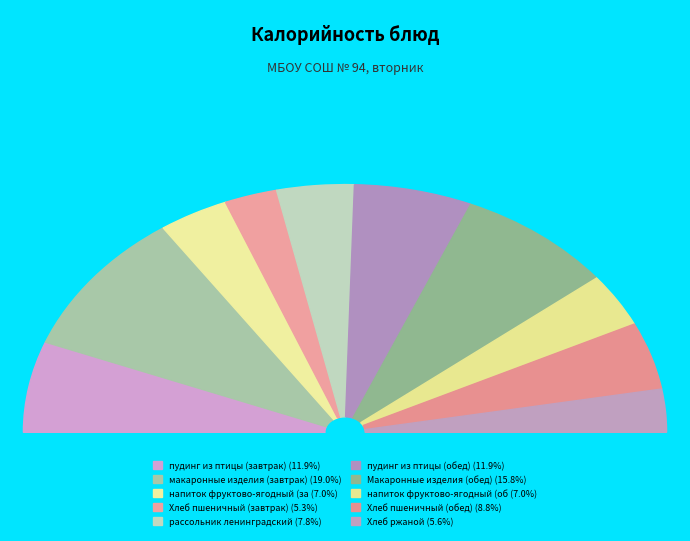

The пудинг из птицы (завтрак) slice represents 12% of the pie. True or false?

True